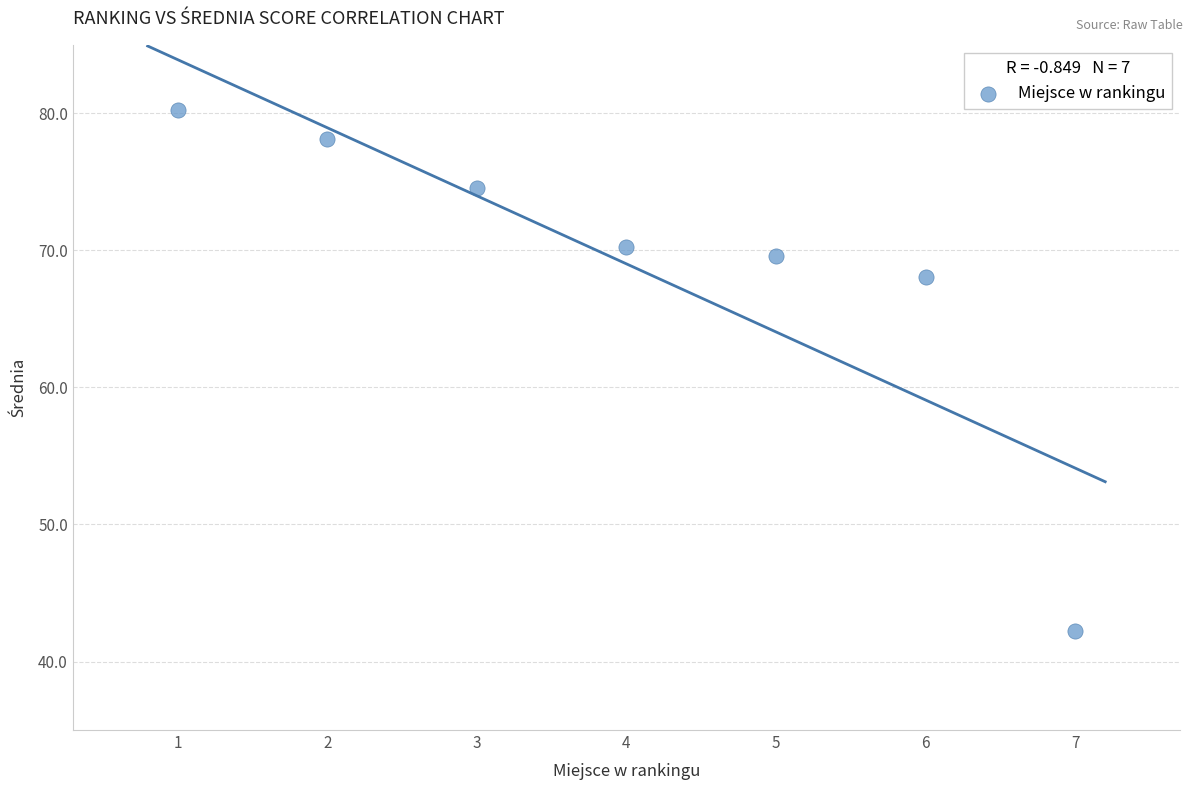

What Y value in the scatter plot is closest to 61?

68.0